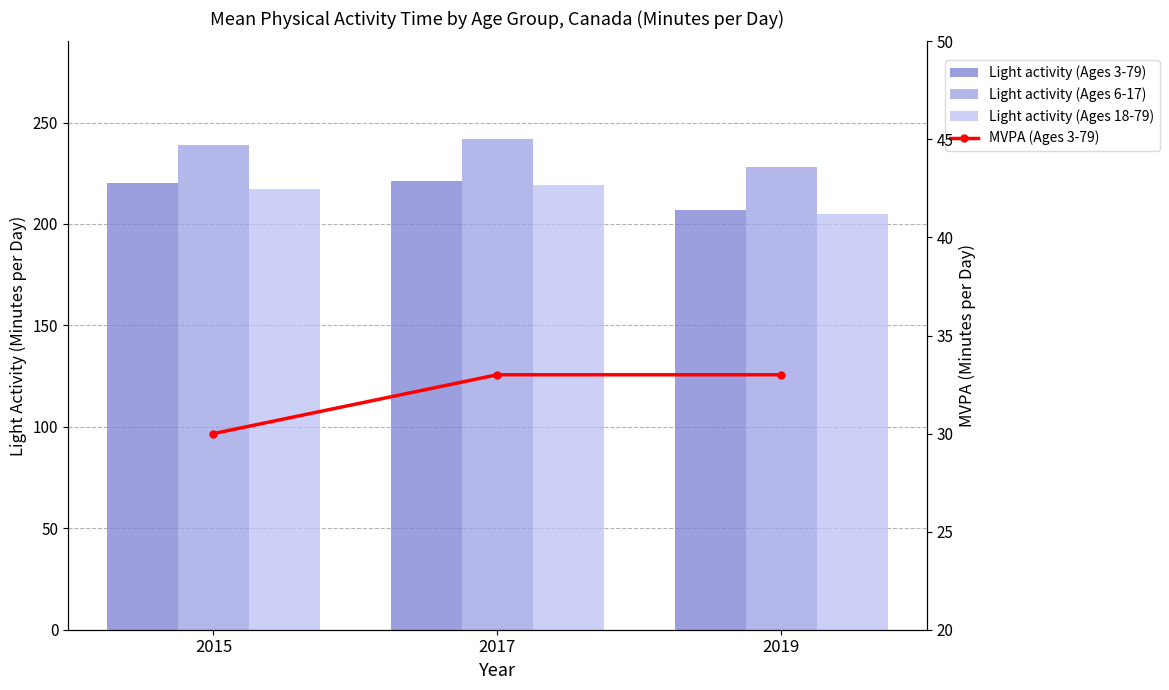

How many data points does each series have?

3